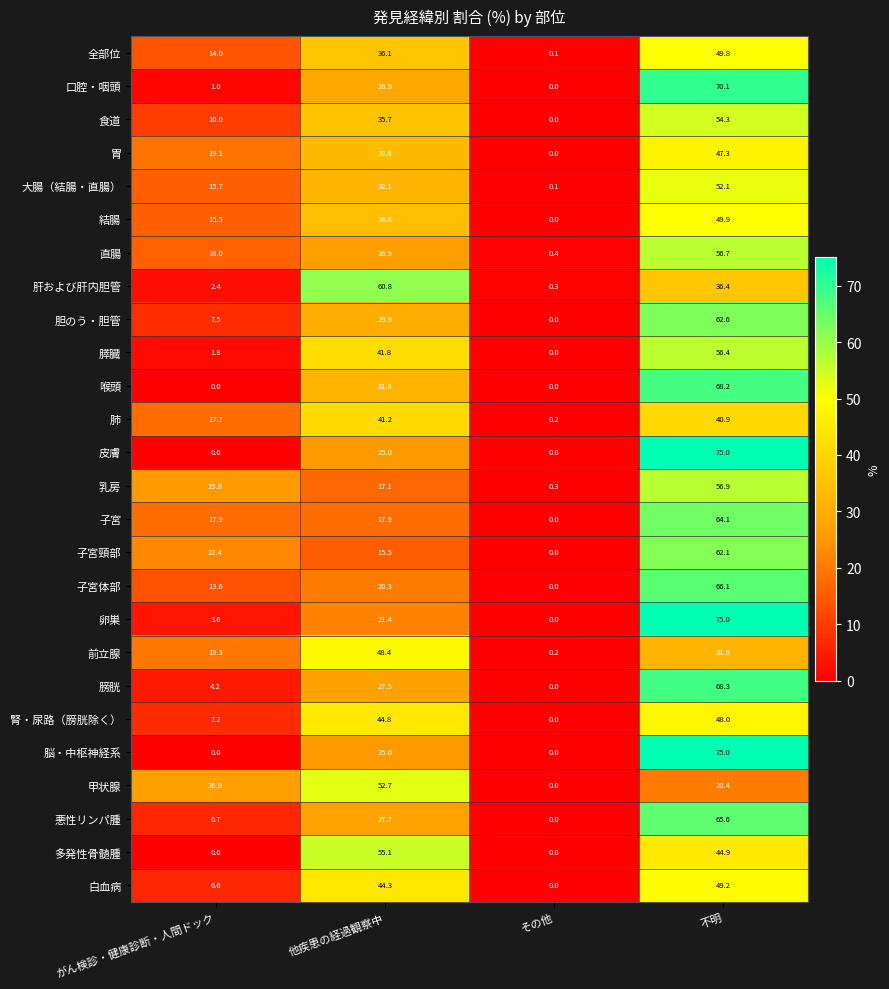

Where does the 前立腺 series first go above 31?

他疾患の経過観察中